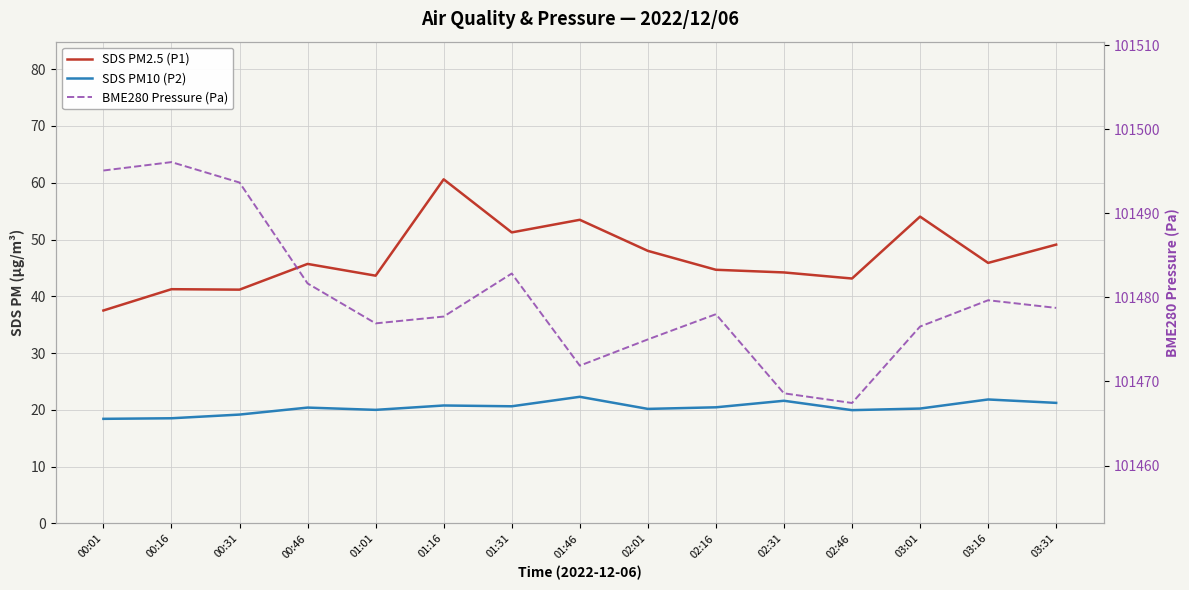

At how many categories does at least one series exceed 92581?

15